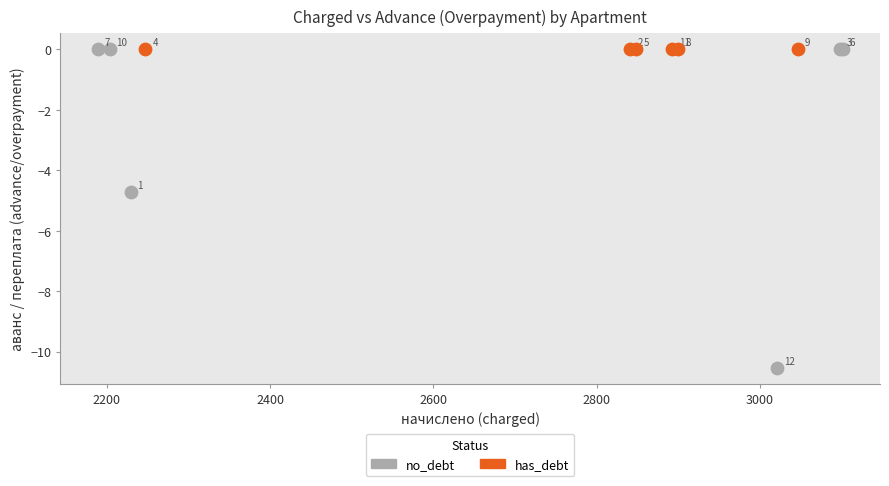

Which series contains the lowest Y value?

no_debt